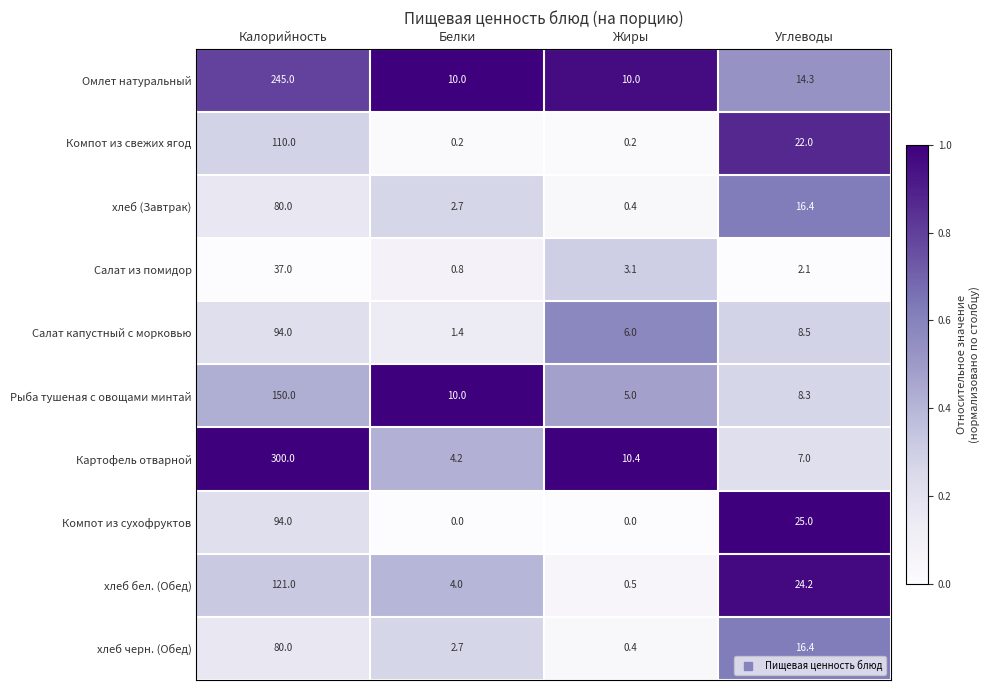

The Рыба тушеная с овощами минтай series shows 10.0 at Белки. True or false?

True